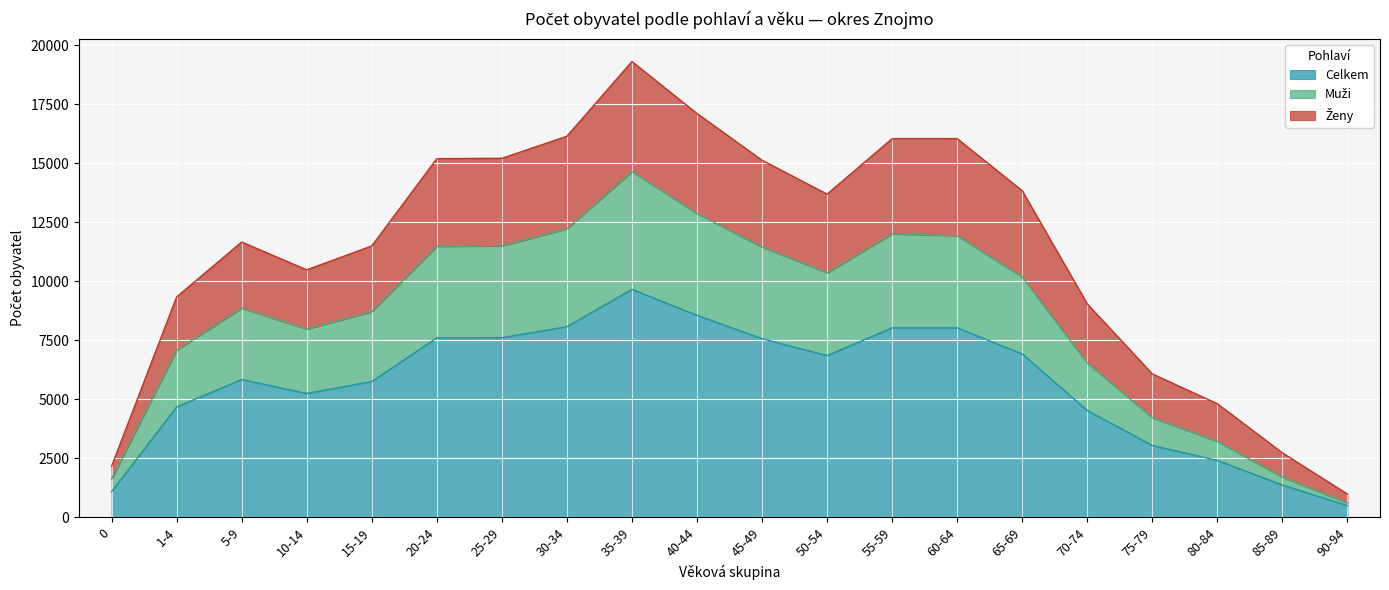

At 20-24, list the series in order from largest to smallest.

Ženy, Muži, Celkem